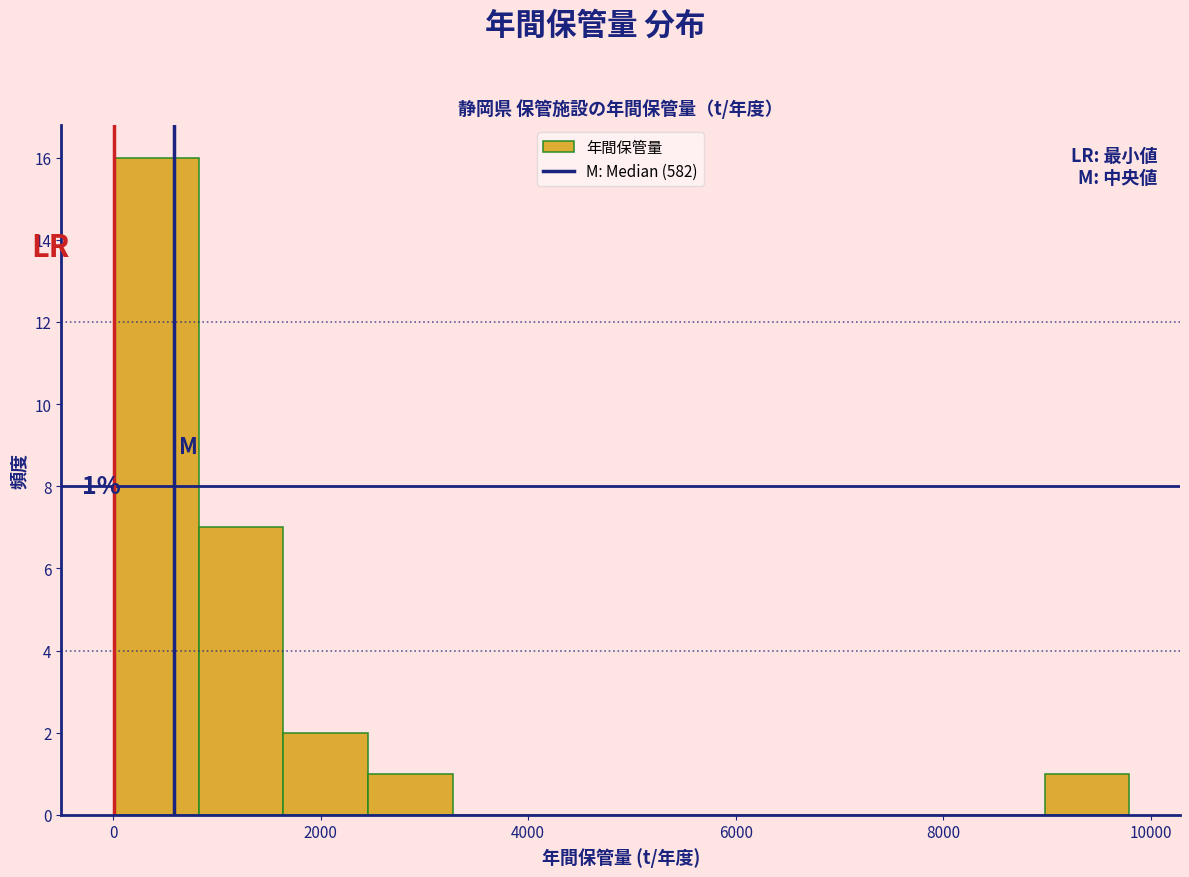

Which range on the x-axis has the tallest bar?

0 to 800